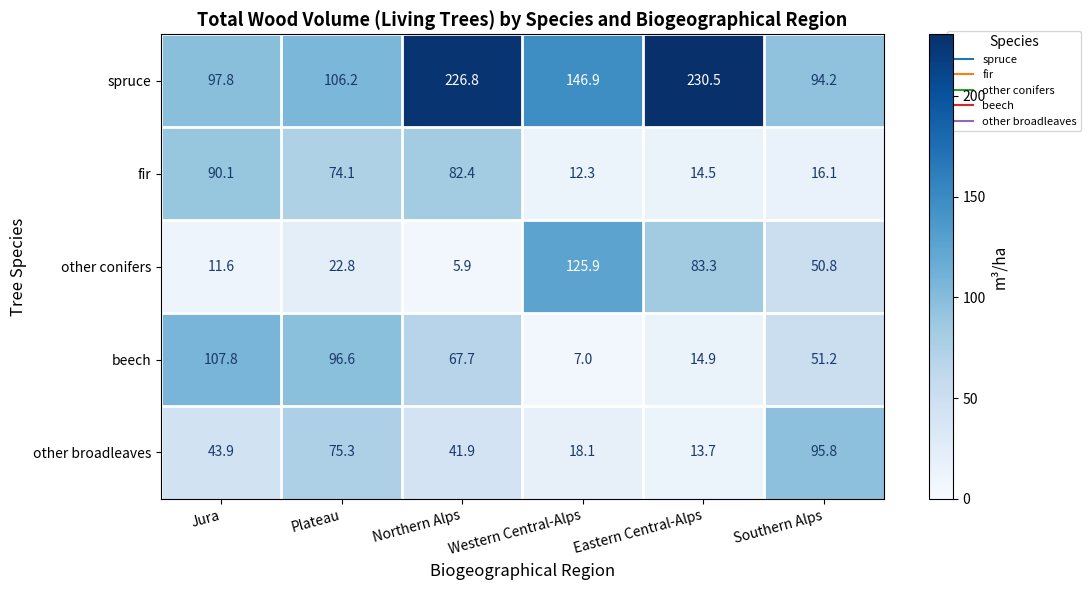

What is the difference between the highest and lowest values at Jura?

96.2